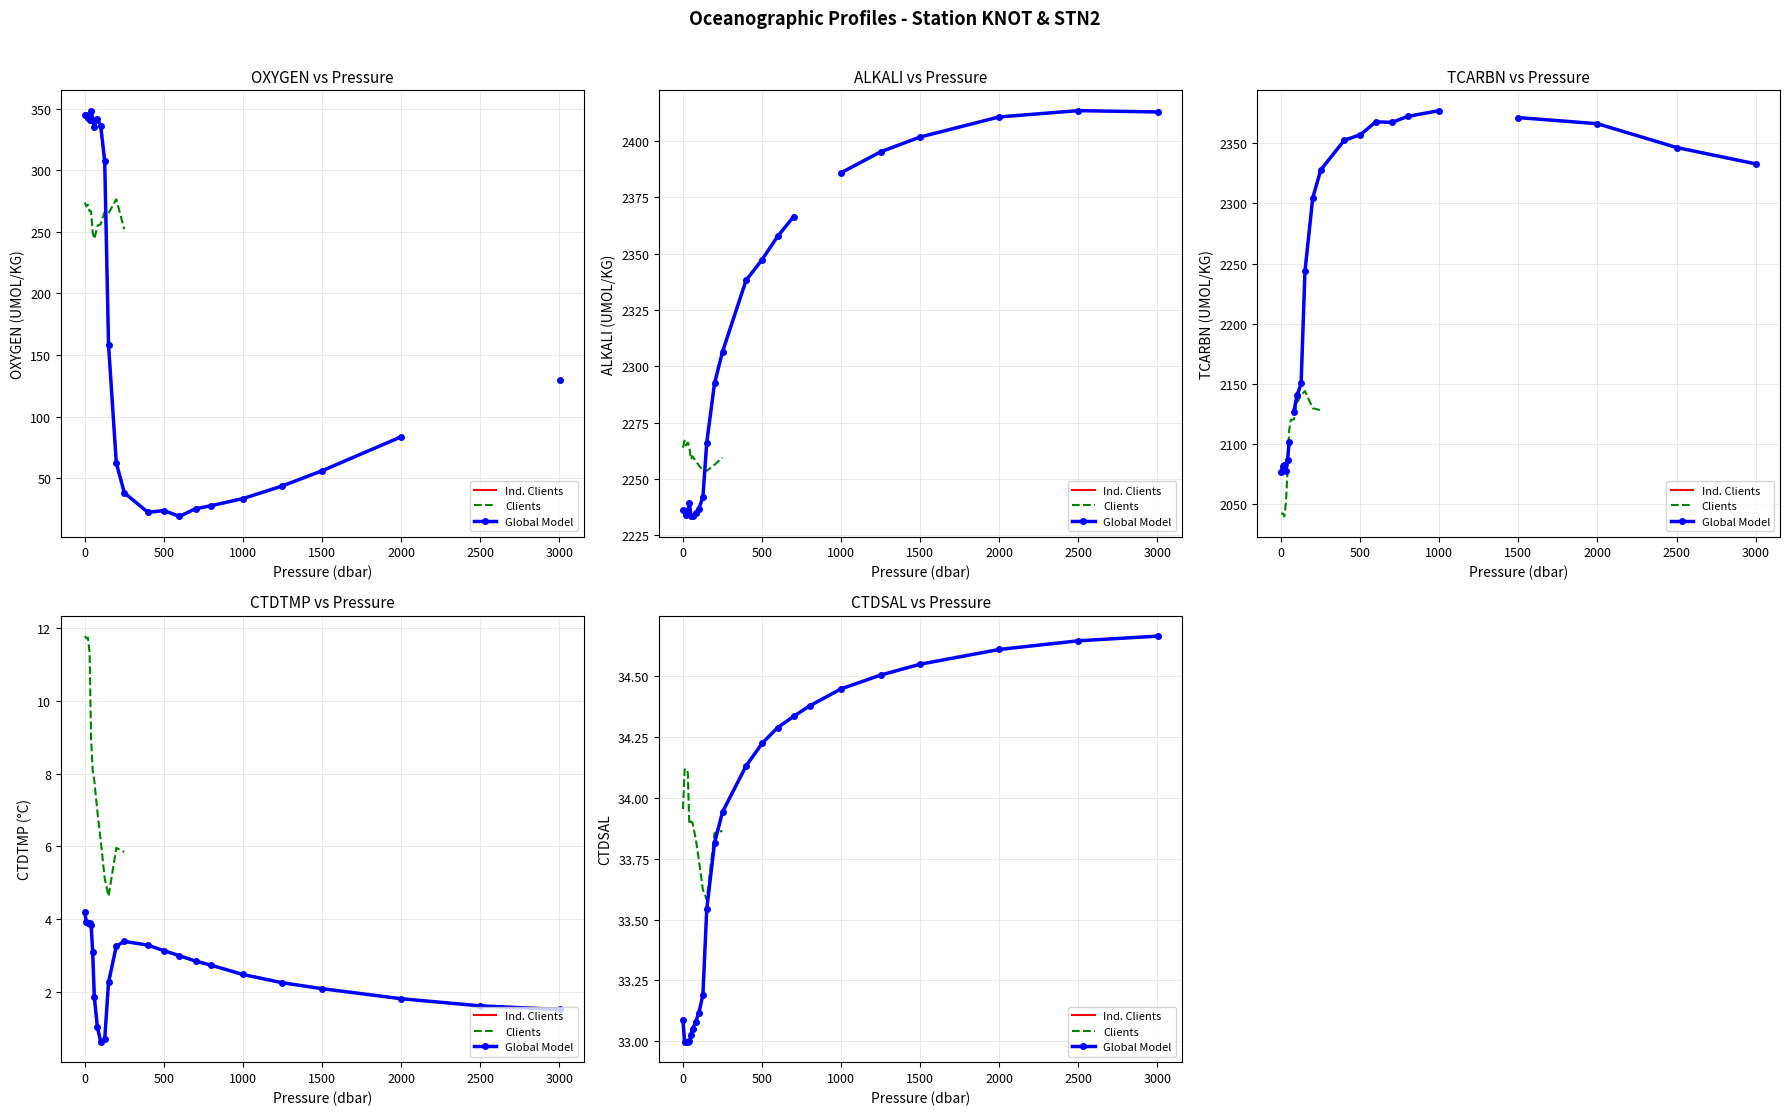

The value of CTDPRS at 16 is 700.2. True or false?

True